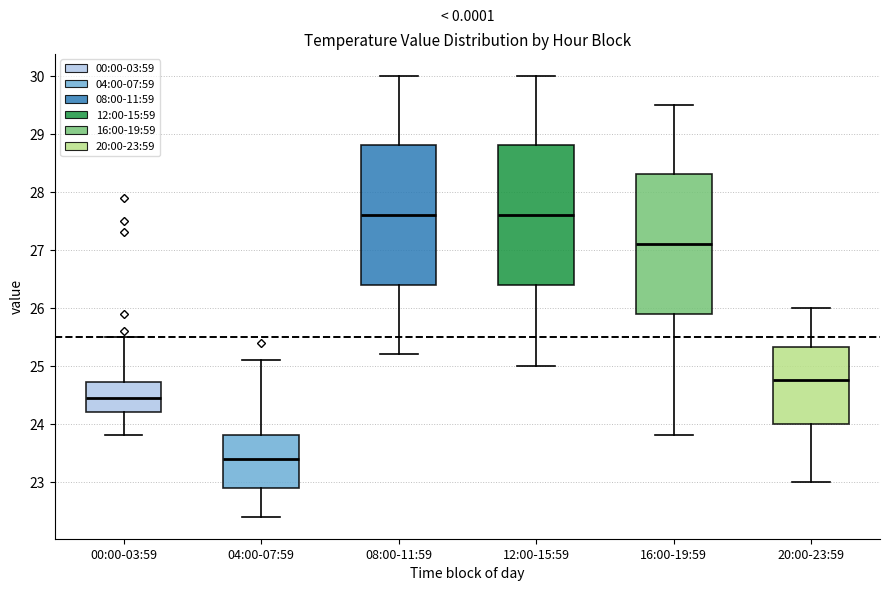

Where is the lower edge of the box for 00:00-03:59 on the y-axis? The values are not printed on the chart, so give them approximately, as read against the axis.

24.2